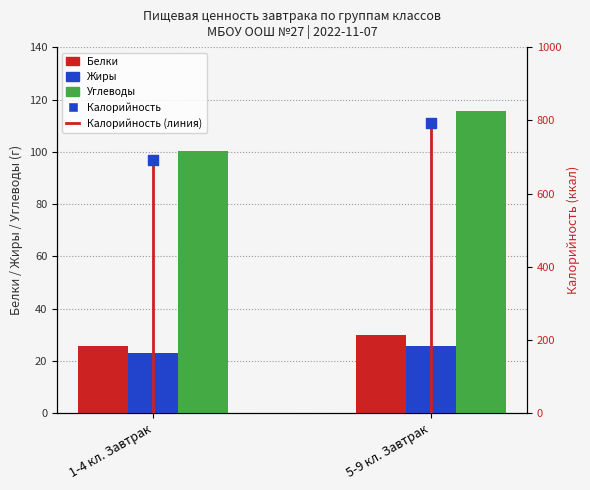

At how many categories does at least one series exceed 206?

2